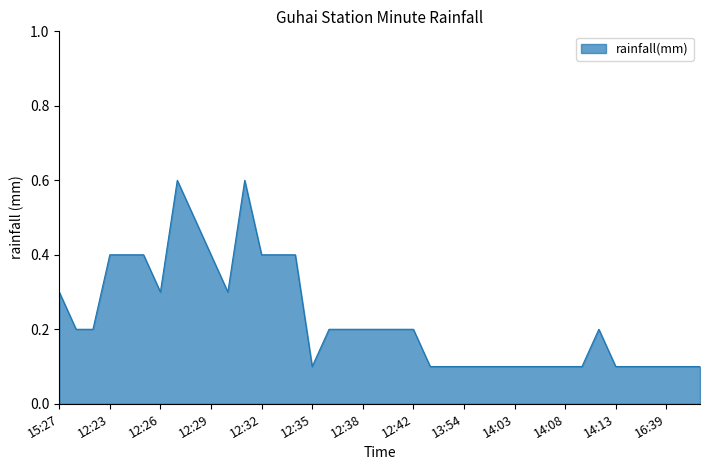

Reading left to right, list all the values displayed in this chart.

0.3	0.2	0.2	0.4	0.4	0.4	0.3	0.6	0.5	0.4	0.3	0.6	0.4	0.4	0.4	0.1	0.2	0.2	0.2	0.2	0.2	0.2	0.1	0.1	0.1	0.1	0.1	0.1	0.1	0.1	0.1	0.1	0.2	0.1	0.1	0.1	0.1	0.1	0.1